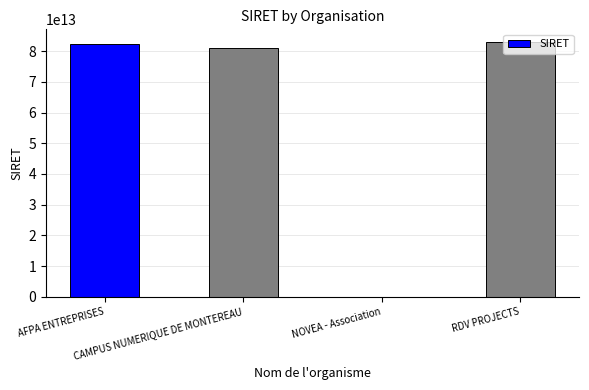

The value at RDV PROJECTS is 82909895300021. True or false?

True